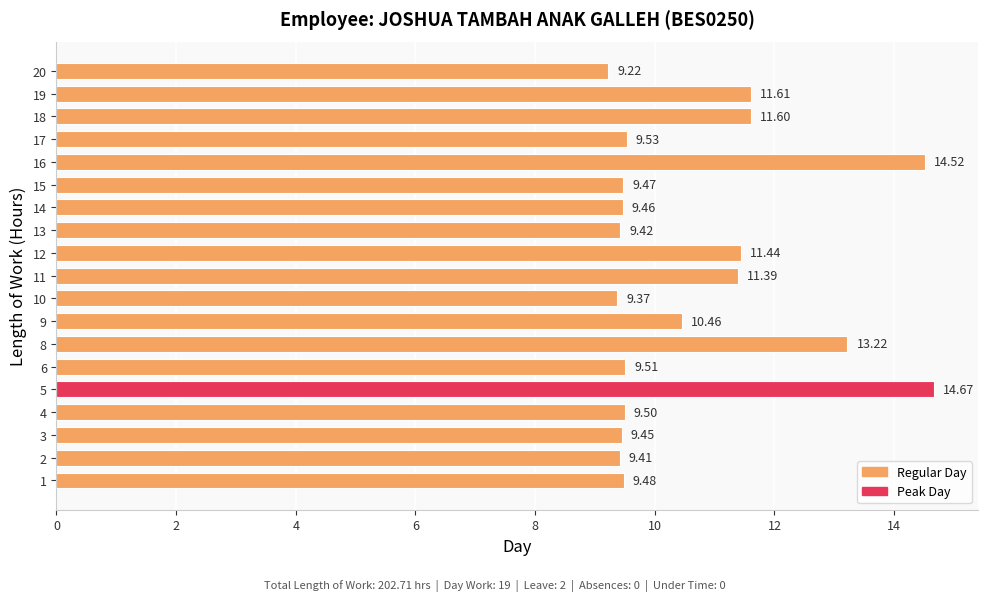

Which has a higher value, 14 or 16?

16